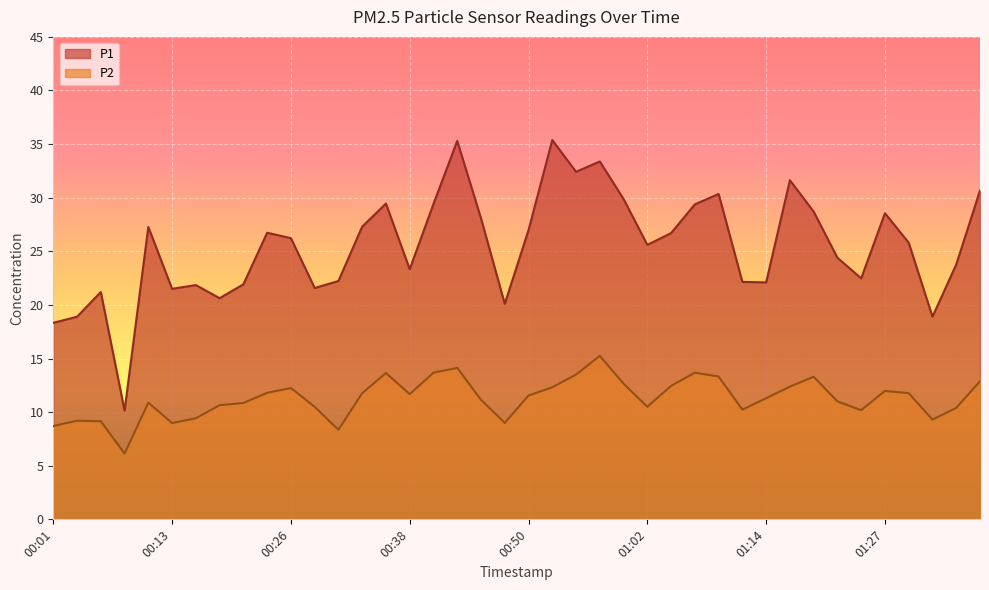

Reading left to right, list all the values displayed in this chart.

P1: 18.3	18.9	21.2	10.2	27.3	21.5	21.9	20.6	21.9	26.7	26.2	21.6	22.2	27.3	29.4	23.3	29.4	35.3	28.1	20.1	27.0	35.4	32.4	33.4	29.9	25.6	26.7	29.4	30.4	22.1	22.1	31.6	28.7	24.4	22.5	28.6	25.8	18.9	23.8	30.7
P2: 8.7	9.2	9.2	6.1	10.9	9.0	9.4	10.7	10.8	11.8	12.2	10.5	8.3	11.8	13.7	11.7	13.7	14.1	11.2	9.0	11.6	12.3	13.5	15.2	12.7	10.5	12.4	13.7	13.3	10.2	11.3	12.4	13.3	11.0	10.2	12.0	11.8	9.3	10.4	12.9